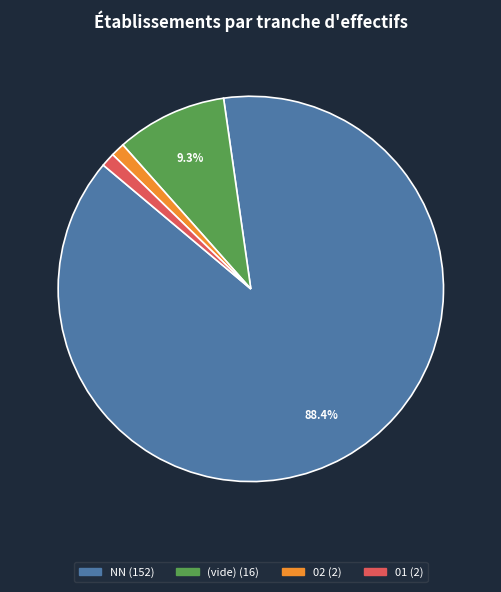

How many slices are in this pie chart?

4